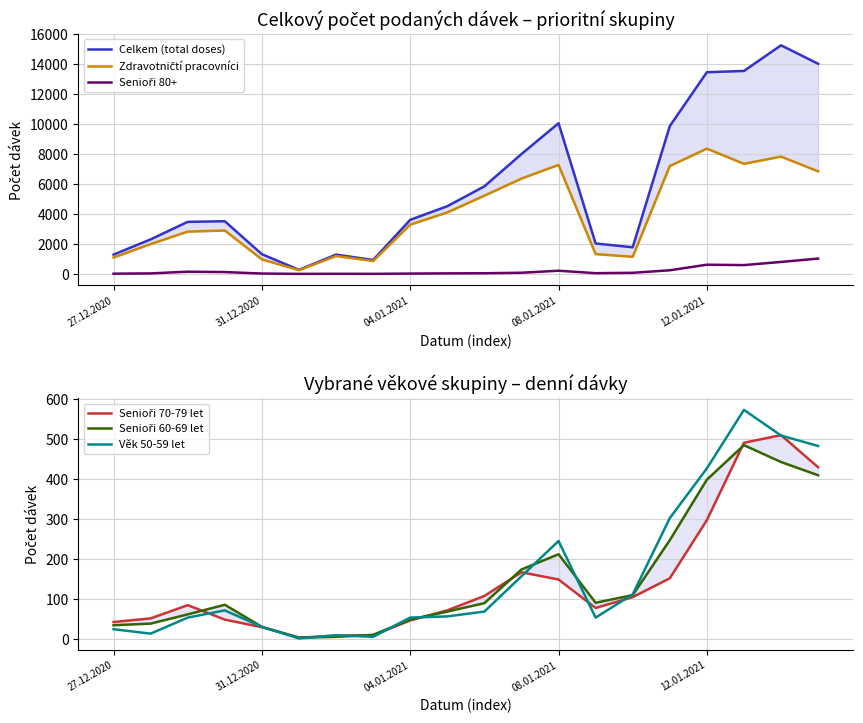

What is the minimum value for Senioři 70-79 let?

4